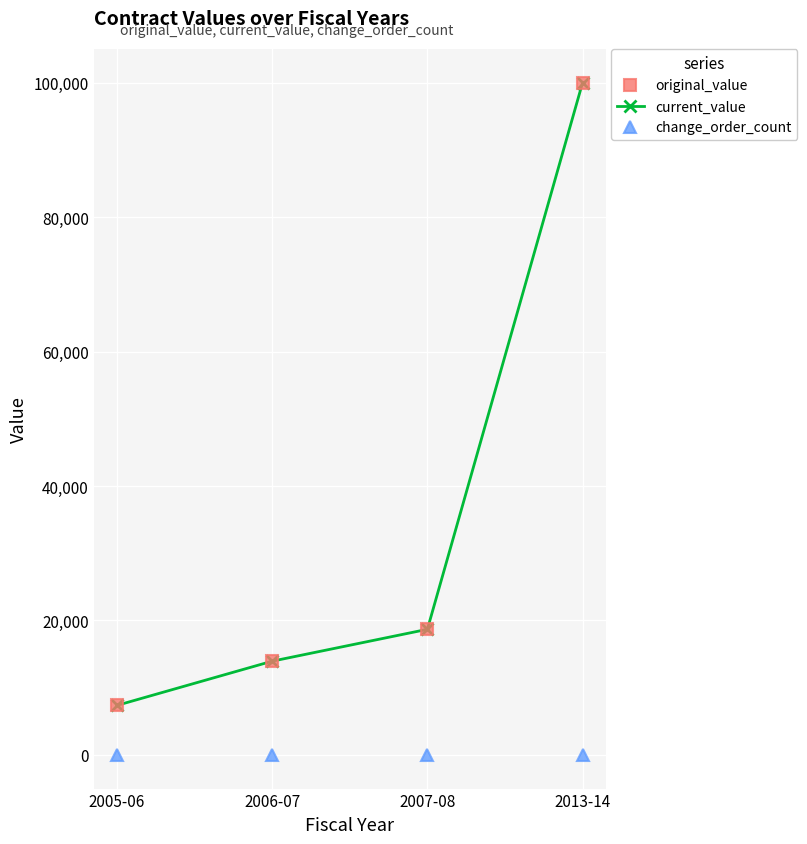

True or false: change_order_count has more than 1 points higher than both neighbors.

False